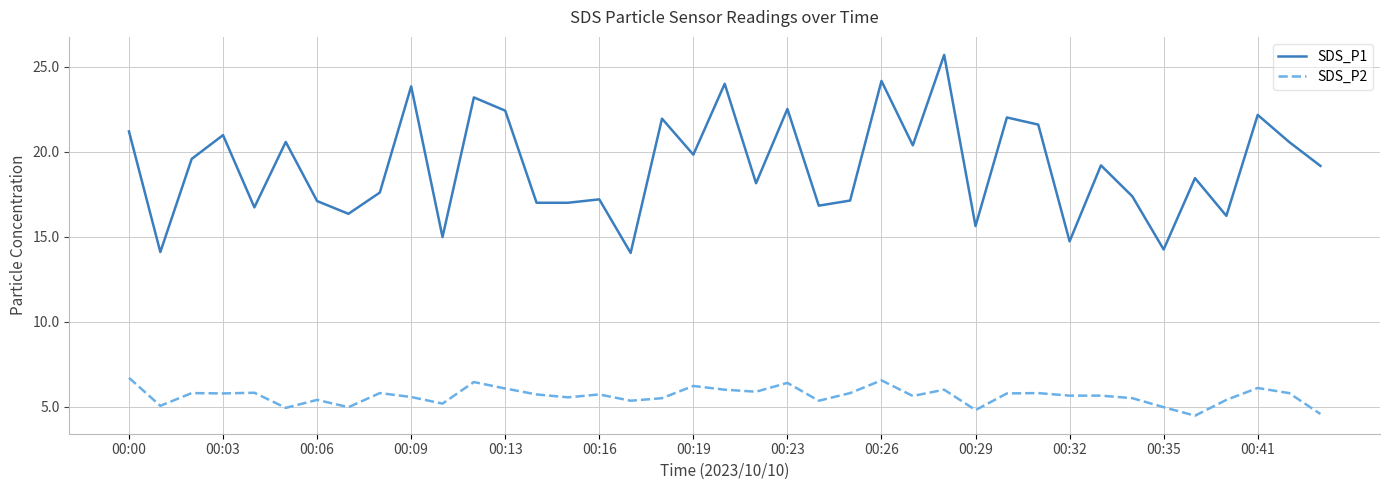

Which series has the largest range (max minus min)?

SDS_P1